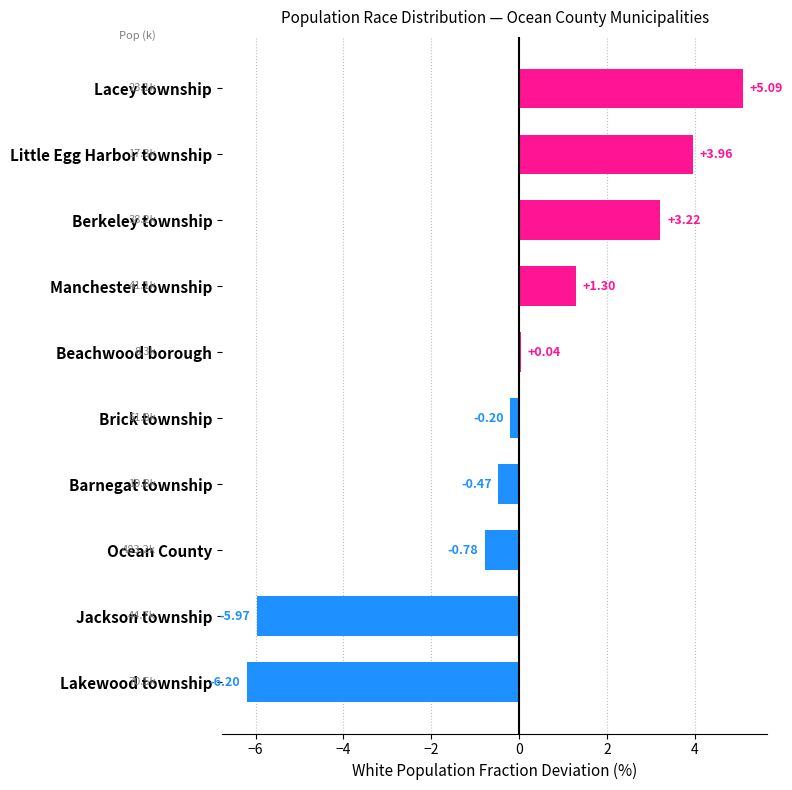

What is the label of the 4th bar from the top?

Manchester township